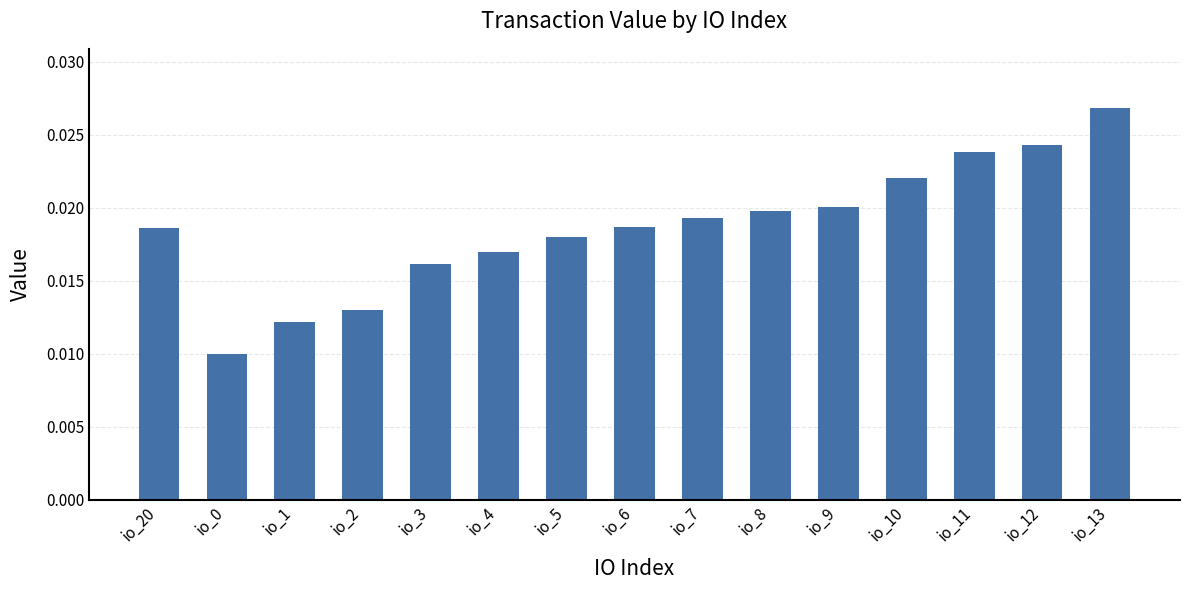

Which label corresponds to the largest value in the chart?

io_13